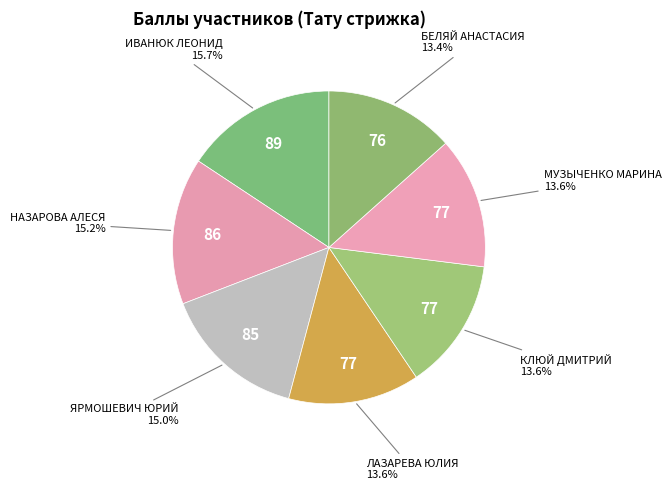

Does any single category account for the majority?

No